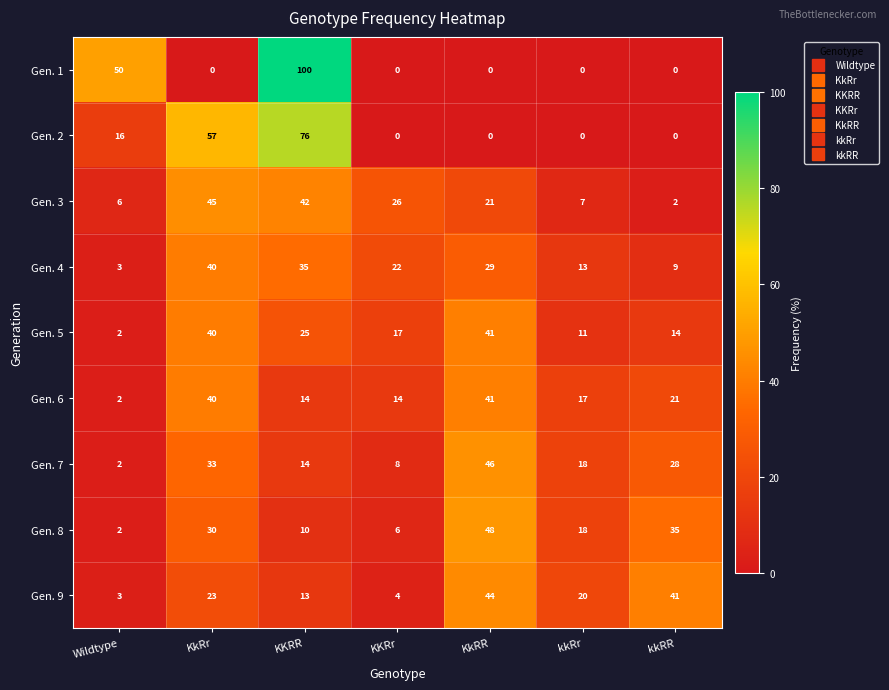

What is the difference between the second highest and second lowest values in the Gen. 9 series?

37